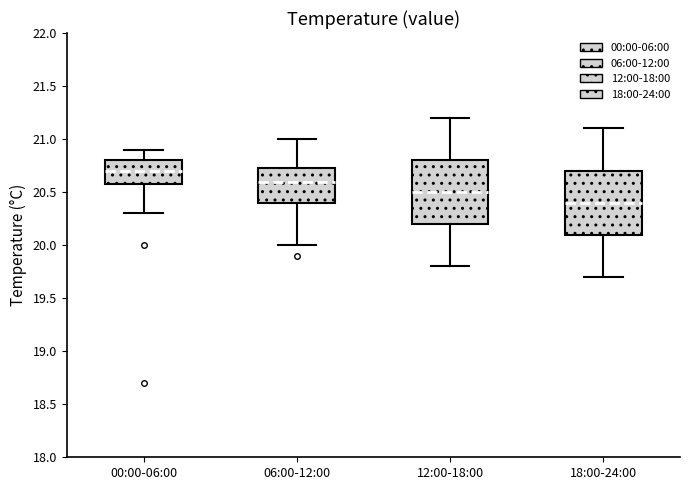

Reading left to right, read every box against the y-axis: the position of its median line, the range the box covers, and the ends of its whiskers. The values are not printed on the chart, so give them approximately, as read against the axis.

00:00-06:00: median 20.70, box 20.60 to 20.80, whiskers 20.30 to 20.90
06:00-12:00: median 20.60, box 20.40 to 20.75, whiskers 20.00 to 21.00
12:00-18:00: median 20.50, box 20.20 to 20.80, whiskers 19.80 to 21.20
18:00-24:00: median 20.40, box 20.10 to 20.70, whiskers 19.70 to 21.10